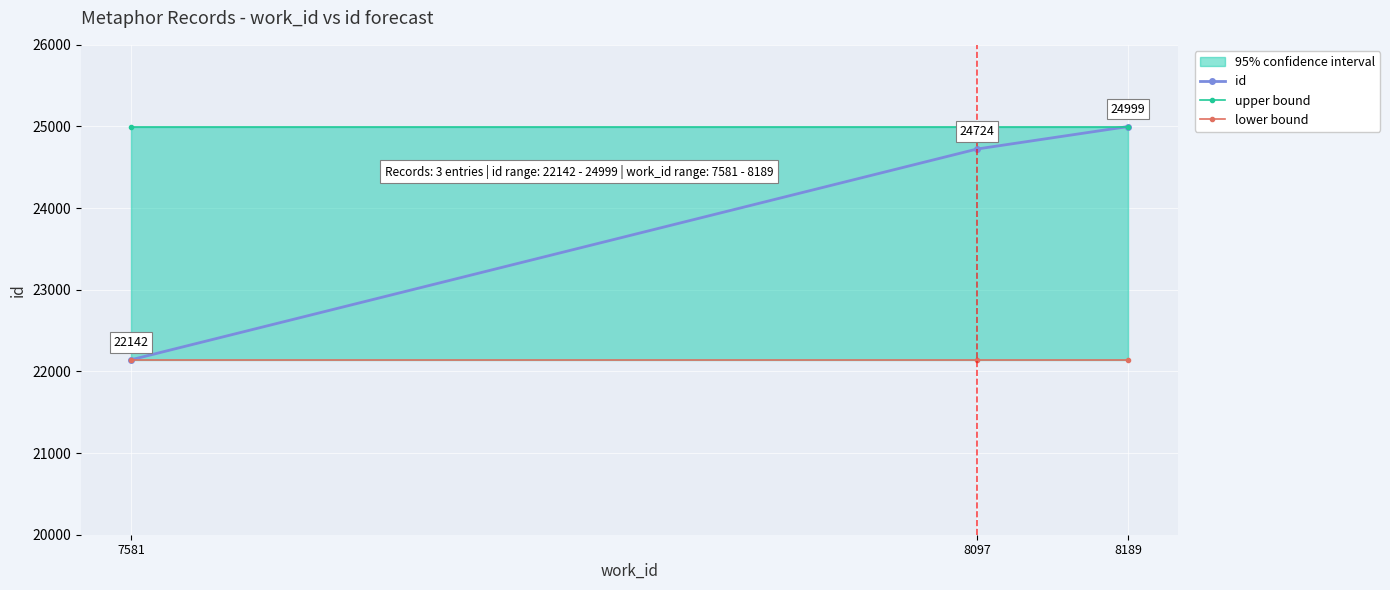

Is the value of upper bound at 8097 greater than the value of lower bound at 8189?

Yes